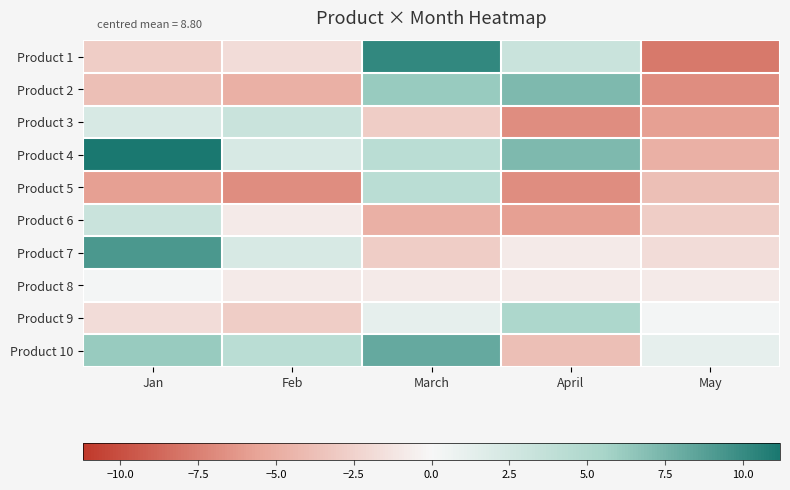

How many categories are shown in the chart?

5